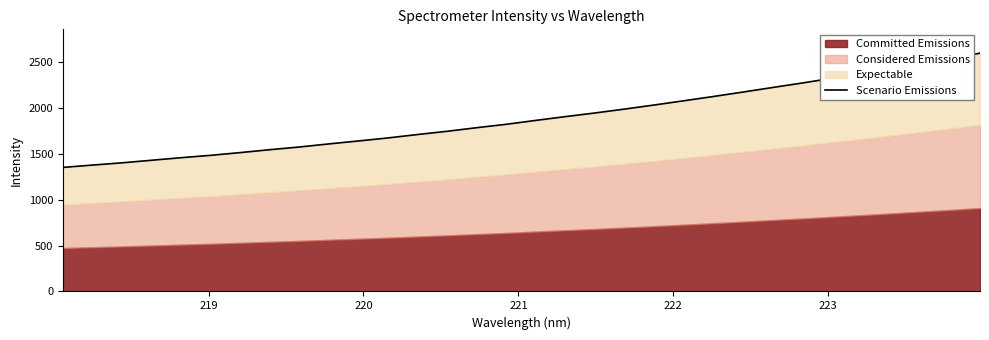

True or false: the data has more than 0 interior local peaks.

False